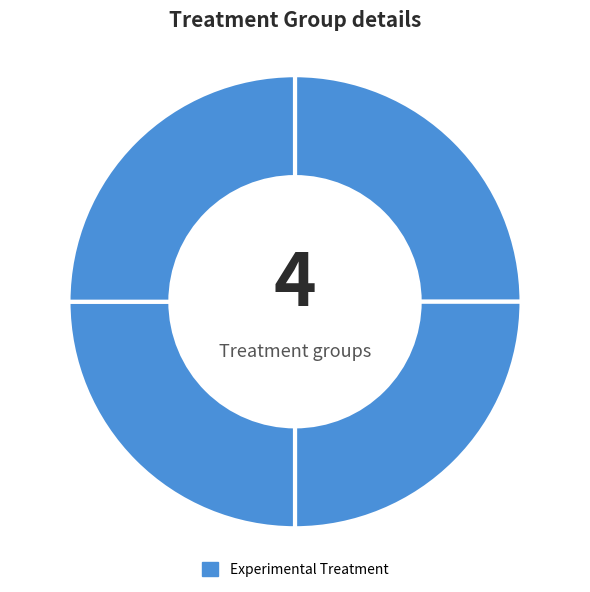

How many segments does this pie chart have?

4